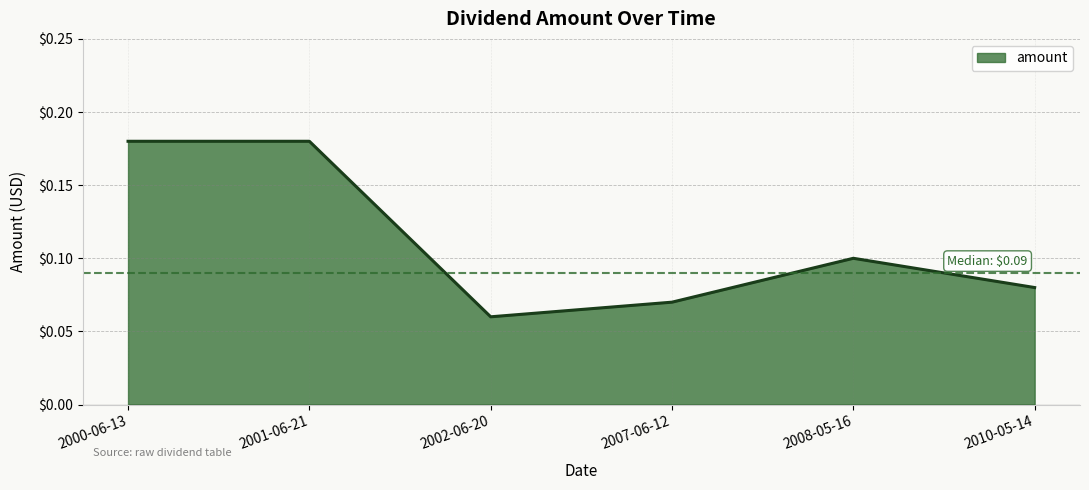

At which category does the chart reach its minimum across all series?

2002-06-20